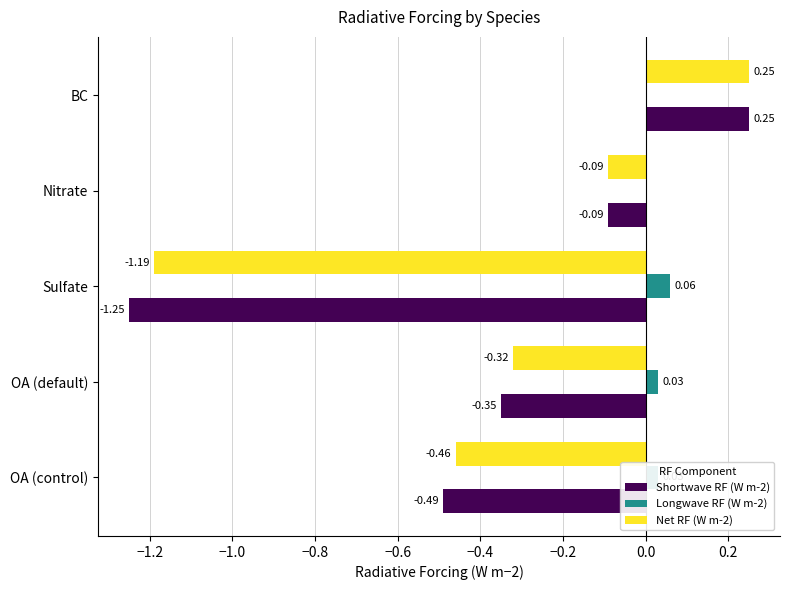

Which series changed the most between OA (default) and Nitrate?

Shortwave RF (W m-2)